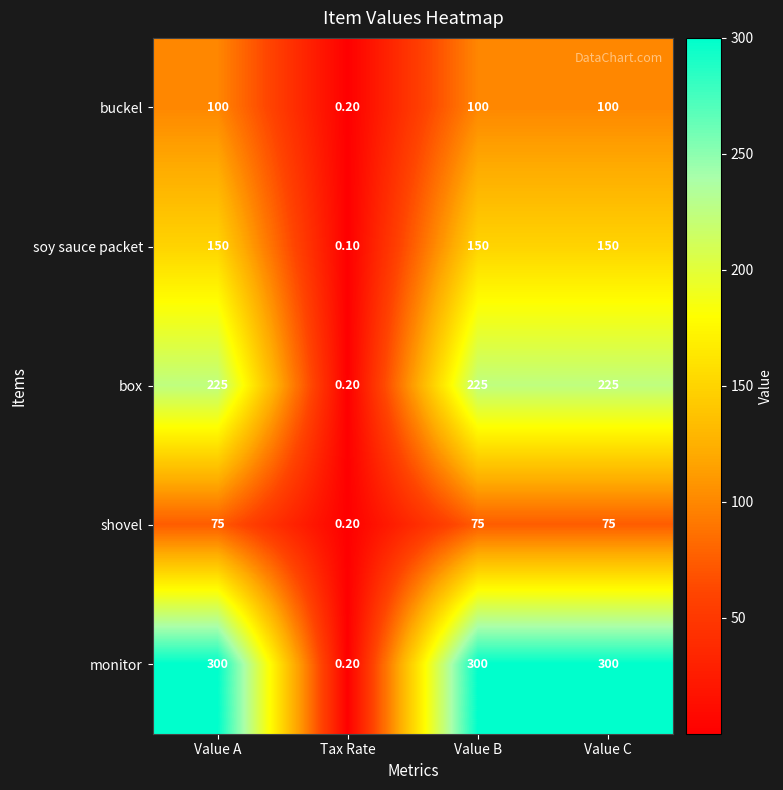

Is the value of buckel at Value C greater than the value of shovel at Value B?

Yes